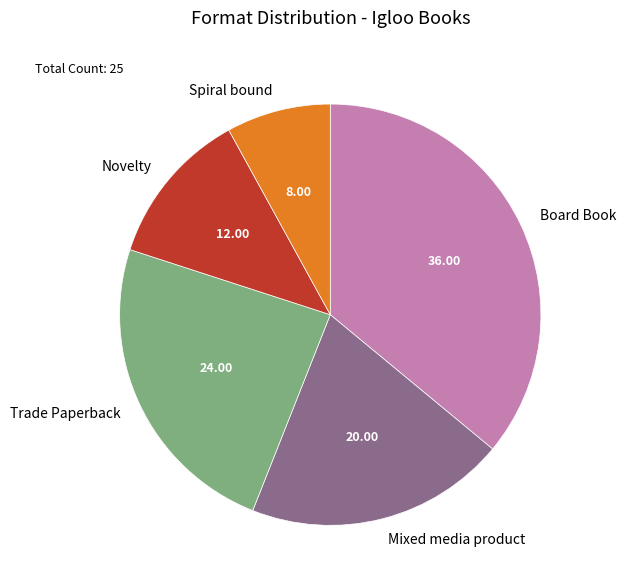

Is it true that Spiral bound is 17% of the pie?

False